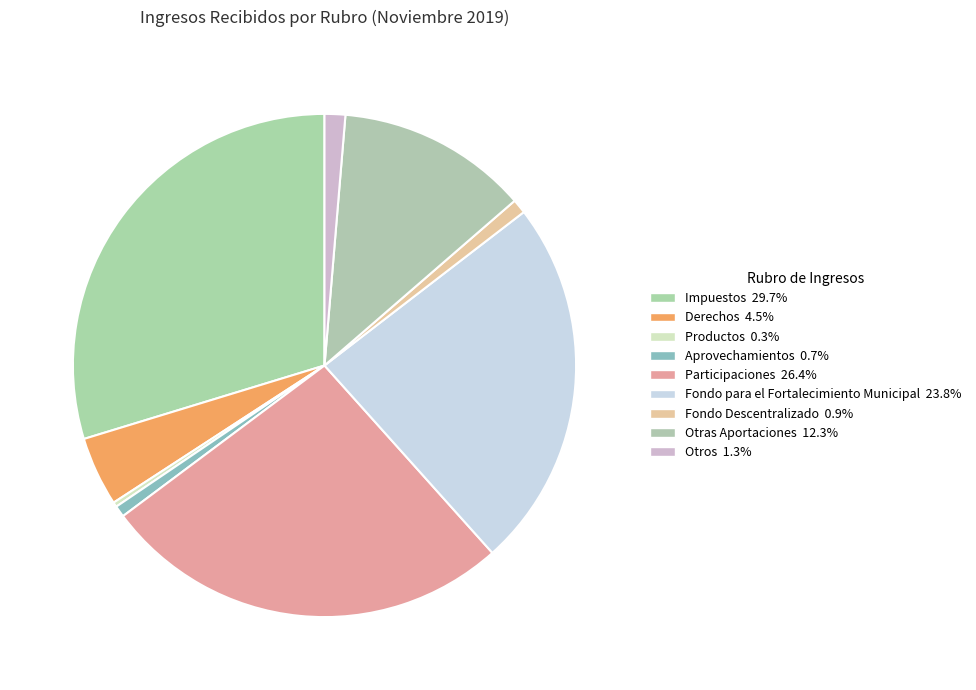

Does any single category account for the majority?

No